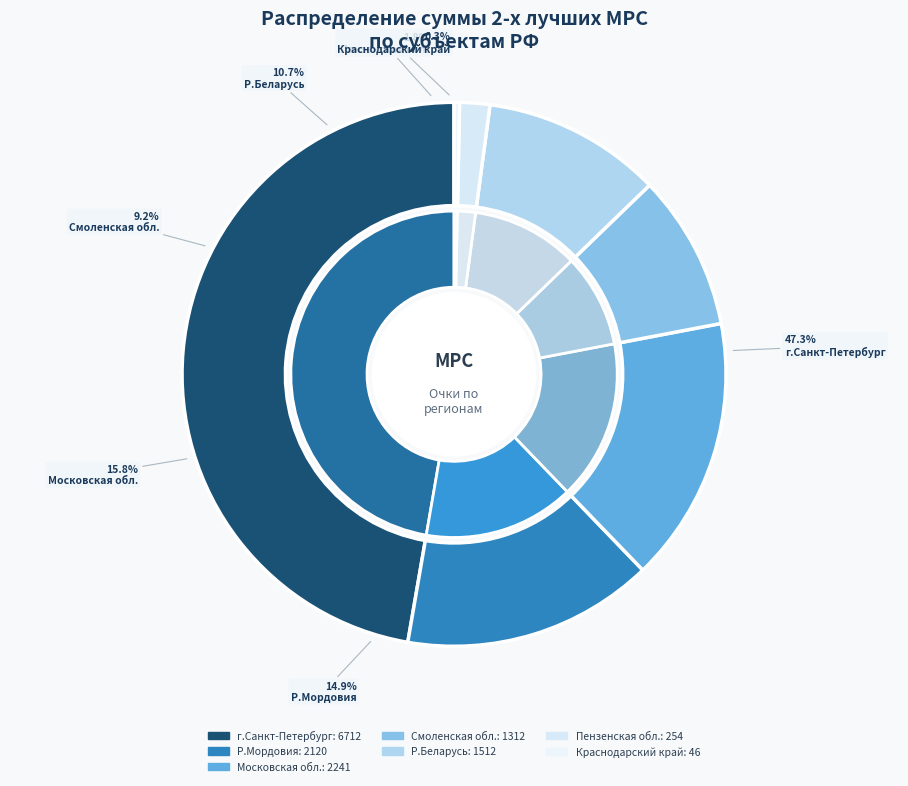

Count the number of slices in the pie.

12